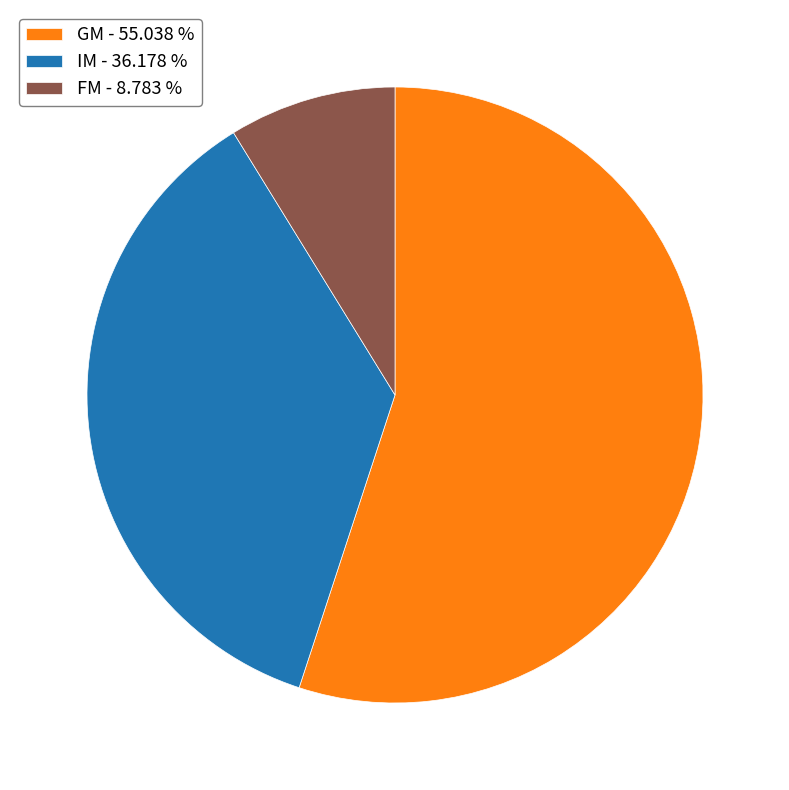

Which slice is the largest?

GM